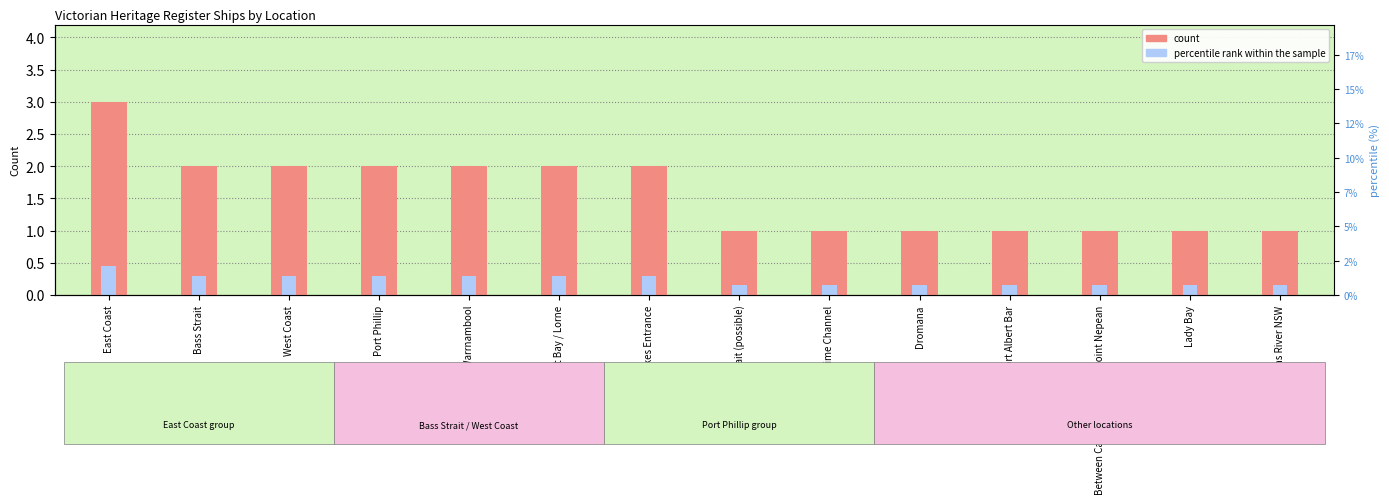

Does the chart contain any negative values?

No